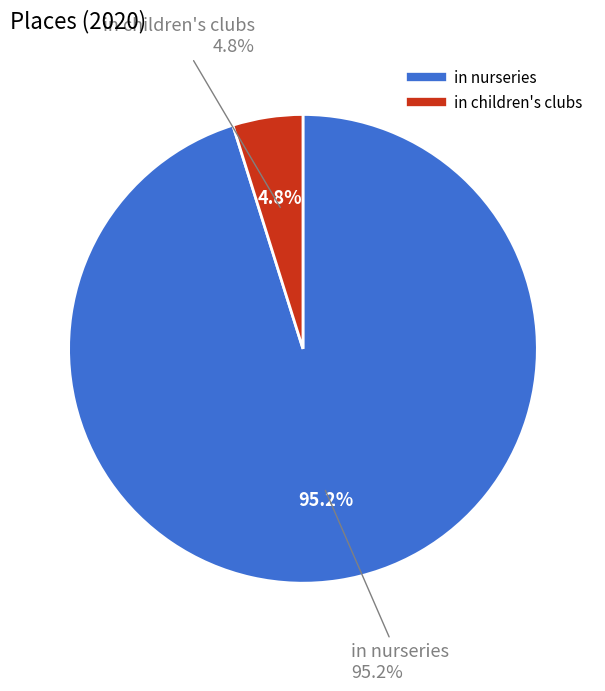

Which category has the biggest portion of the pie?

in nurseries